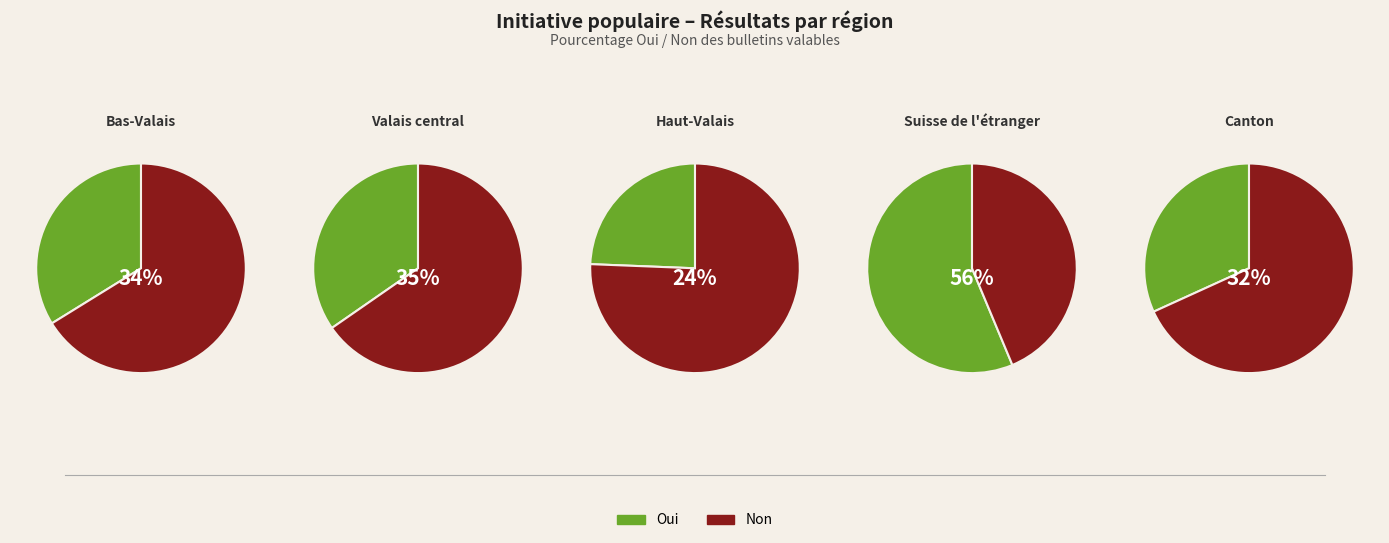

Is it true that Suisse de l'étranger is 7% of the pie?

False